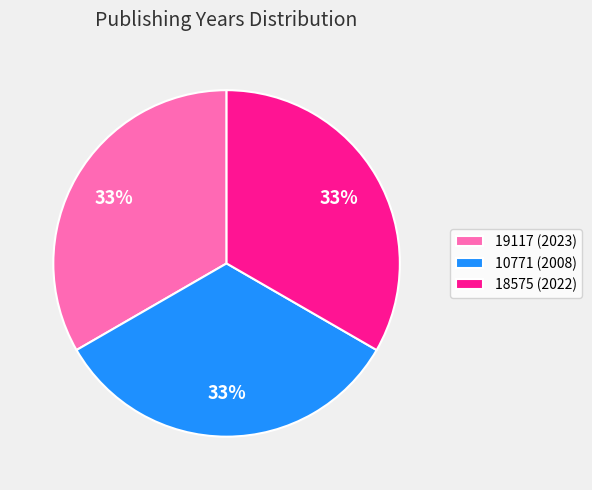

What is the ratio of the value at 18575 (2022) to the value at 19117 (2023)?

1.0